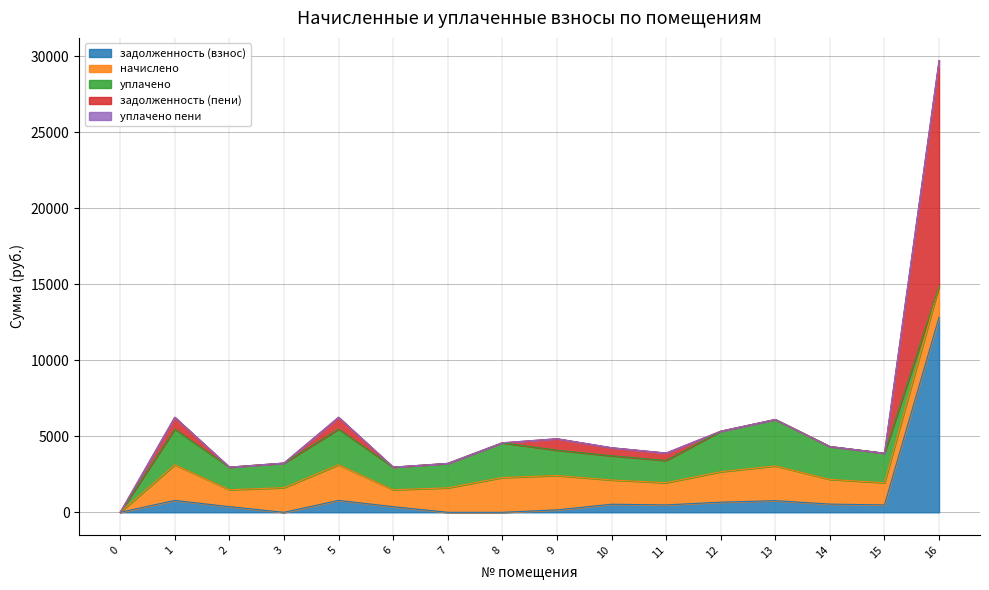

Rank the series by their maximum value, from lowest to highest.

уплачено пени, начислено, уплачено, задолженность (взнос), задолженность (пени)